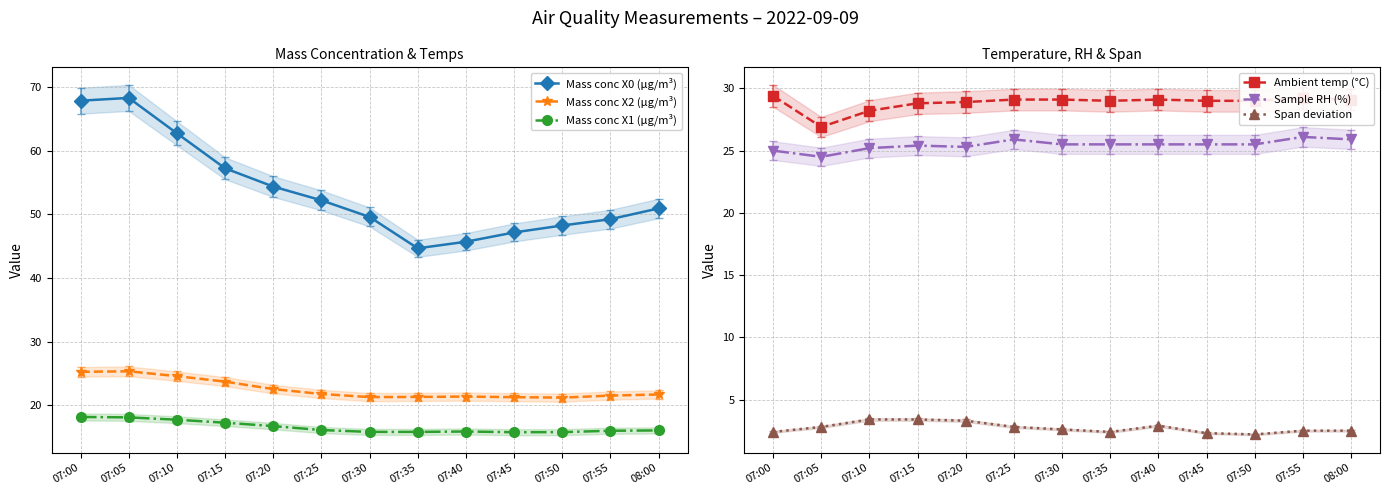

Reading right to left, extract all data points from this chart.

Mass conc X0 (μg/m³): 08:00=50.9	07:55=49.2	07:50=48.2	07:45=47.1	07:40=45.7	07:35=44.6	07:30=49.6	07:25=52.2	07:20=54.3	07:15=57.2	07:10=62.7	07:05=68.3	07:00=67.8
Mass conc X2 (μg/m³): 08:00=21.7	07:55=21.5	07:50=21.2	07:45=21.3	07:40=21.4	07:35=21.3	07:30=21.3	07:25=21.8	07:20=22.6	07:15=23.7	07:10=24.6	07:05=25.3	07:00=25.3
Mass conc X1 (μg/m³): 08:00=16.1	07:55=16.0	07:50=15.8	07:45=15.8	07:40=15.9	07:35=15.8	07:30=15.8	07:25=16.1	07:20=16.7	07:15=17.3	07:10=17.7	07:05=18.1	07:00=18.2
Ambient temp (°C): 08:00=29.1	07:55=29.2	07:50=29.0	07:45=29.0	07:40=29.1	07:35=29.0	07:30=29.1	07:25=29.1	07:20=28.9	07:15=28.8	07:10=28.2	07:05=26.9	07:00=29.4
Sample RH (%): 08:00=25.9	07:55=26.1	07:50=25.5	07:45=25.5	07:40=25.5	07:35=25.5	07:30=25.5	07:25=25.9	07:20=25.3	07:15=25.4	07:10=25.2	07:05=24.5	07:00=25.0
Span deviation: 08:00=2.5	07:55=2.5	07:50=2.2	07:45=2.3	07:40=2.9	07:35=2.4	07:30=2.6	07:25=2.8	07:20=3.3	07:15=3.4	07:10=3.4	07:05=2.8	07:00=2.4